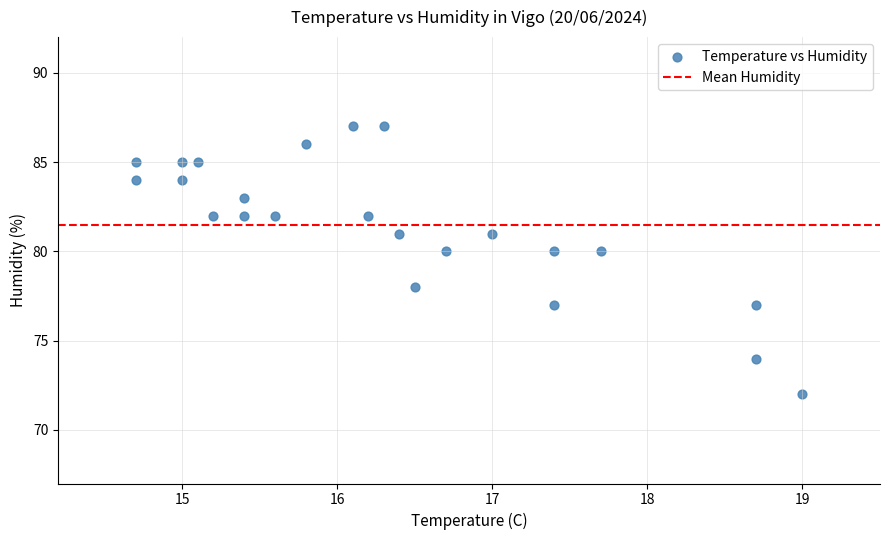

What is the range of Y values (max minus min)?

15